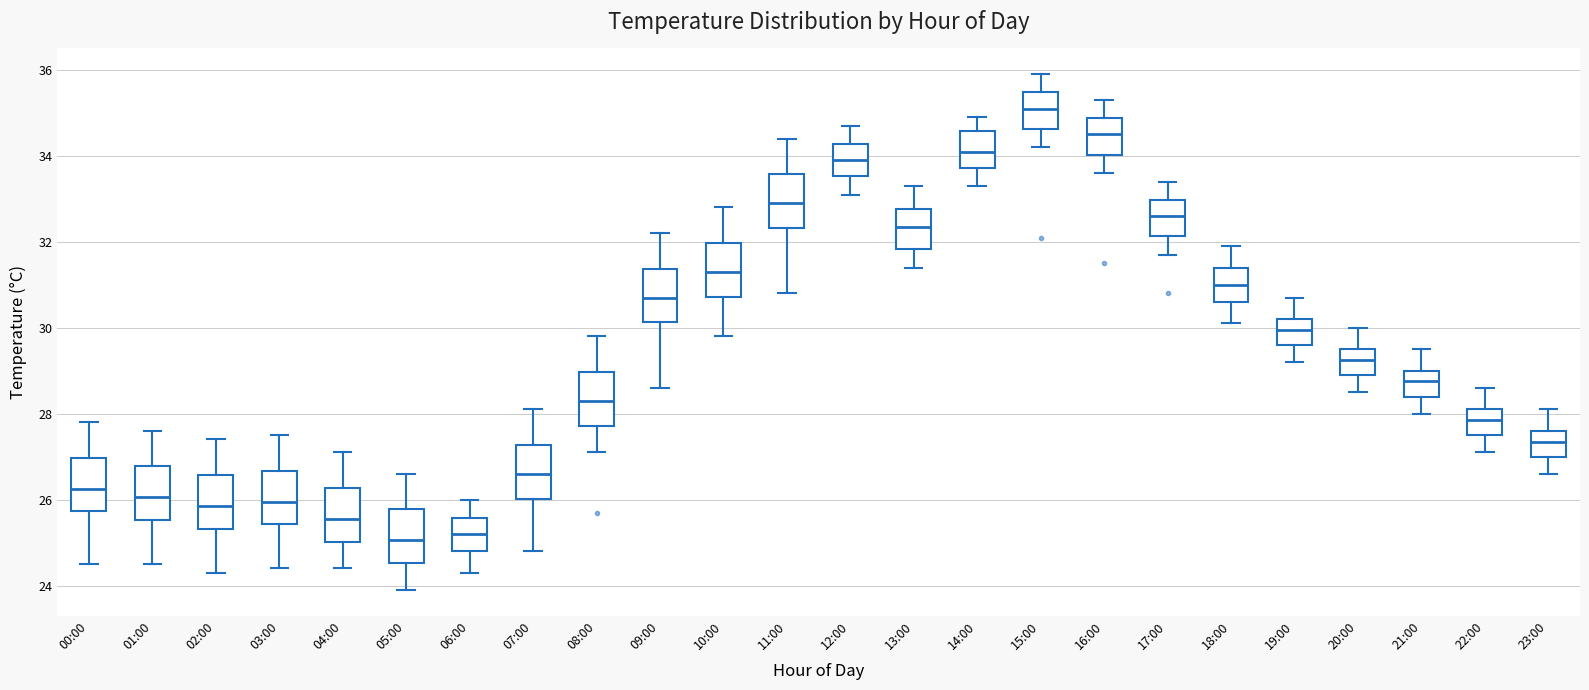

Reading left to right, read every box against the y-axis: the position of its median line, the range the box covers, and the ends of its whiskers. The values are not printed on the chart, so give them approximately, as read against the axis.

00:00: median 26.2, box 25.8 to 27.0, whiskers 24.6 to 27.8
01:00: median 26.0, box 25.6 to 26.8, whiskers 24.6 to 27.6
02:00: median 25.8, box 25.4 to 26.6, whiskers 24.4 to 27.4
03:00: median 26.0, box 25.4 to 26.6, whiskers 24.4 to 27.6
04:00: median 25.6, box 25.0 to 26.2, whiskers 24.4 to 27.2
05:00: median 25.0, box 24.6 to 25.8, whiskers 24.0 to 26.6
06:00: median 25.2, box 24.8 to 25.6, whiskers 24.4 to 26.0
07:00: median 26.6, box 26.0 to 27.2, whiskers 24.8 to 28.2
08:00: median 28.4, box 27.8 to 29.0, whiskers 27.2 to 29.8
09:00: median 30.8, box 30.2 to 31.4, whiskers 28.6 to 32.2
10:00: median 31.4, box 30.8 to 32.0, whiskers 29.8 to 32.8
11:00: median 33.0, box 32.4 to 33.6, whiskers 30.8 to 34.4
12:00: median 34.0, box 33.6 to 34.2, whiskers 33.2 to 34.8
13:00: median 32.4, box 31.8 to 32.8, whiskers 31.4 to 33.4
14:00: median 34.2, box 33.8 to 34.6, whiskers 33.4 to 35.0
15:00: median 35.2, box 34.6 to 35.4, whiskers 34.2 to 36.0
16:00: median 34.6, box 34.0 to 34.8, whiskers 33.6 to 35.4
17:00: median 32.6, box 32.2 to 33.0, whiskers 31.8 to 33.4
18:00: median 31.0, box 30.6 to 31.4, whiskers 30.2 to 32.0
19:00: median 30.0, box 29.6 to 30.2, whiskers 29.2 to 30.8
20:00: median 29.2, box 29.0 to 29.6, whiskers 28.6 to 30.0
21:00: median 28.8, box 28.4 to 29.0, whiskers 28.0 to 29.6
22:00: median 27.8, box 27.6 to 28.2, whiskers 27.2 to 28.6
23:00: median 27.4, box 27.0 to 27.6, whiskers 26.6 to 28.2